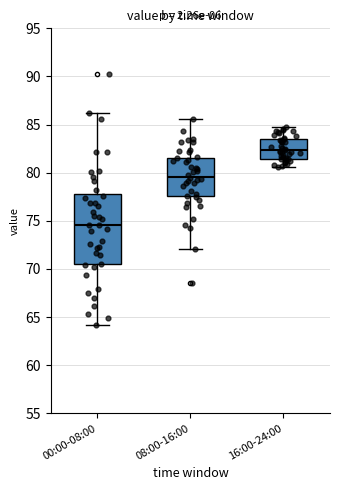

Reading left to right, transcribe this box plot: for each box, give where its median line is, the range the box spans, and where its two whiskers end, as read against the y-axis. The values are not printed on the chart, so give them approximately, as read against the axis.

00:00-08:00: median 74.5, box 70.5 to 78.0, whiskers 64.0 to 86.0
08:00-16:00: median 79.5, box 77.5 to 81.5, whiskers 72.0 to 85.5
16:00-24:00: median 82.5, box 81.5 to 83.5, whiskers 80.5 to 84.5